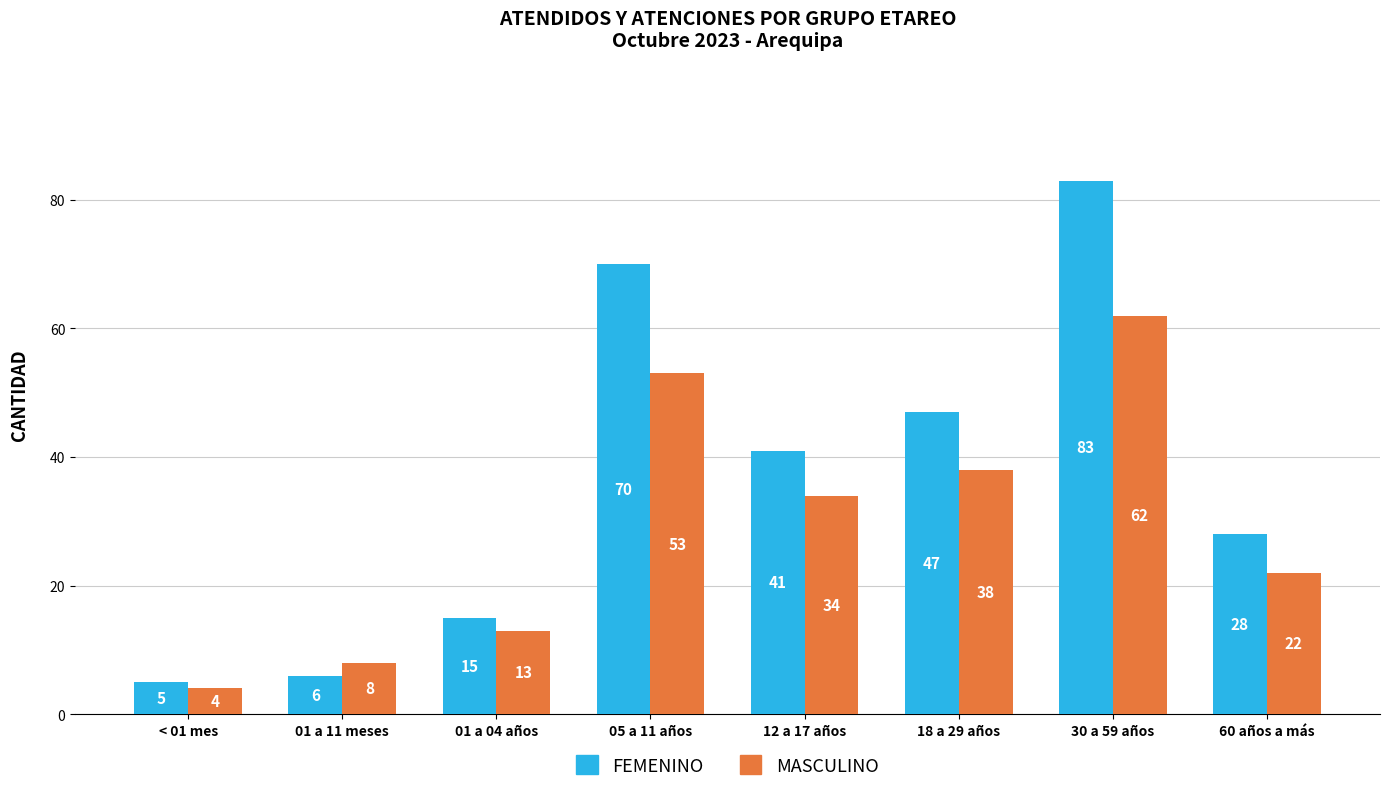

At which label does MASCULINO reach its peak?

30 a 59 años